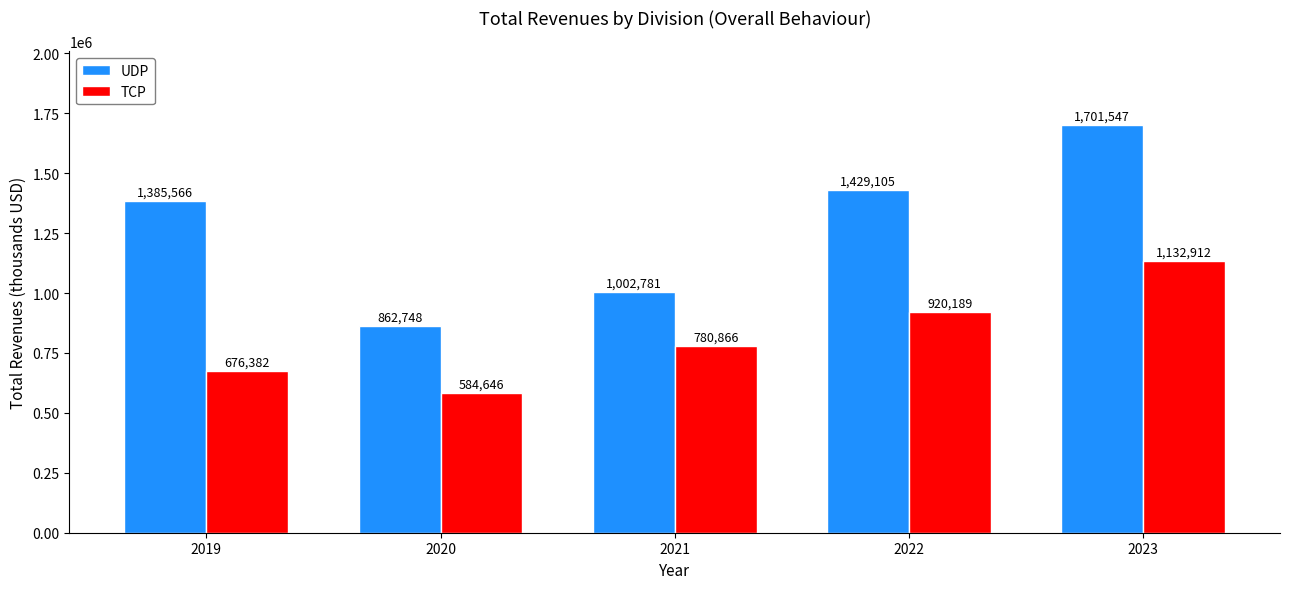

Reading left to right, transcribe all the data shown in this chart.

UDP: 1385566	862748	1002781	1429105	1701547
TCP: 676382	584646	780866	920189	1132912